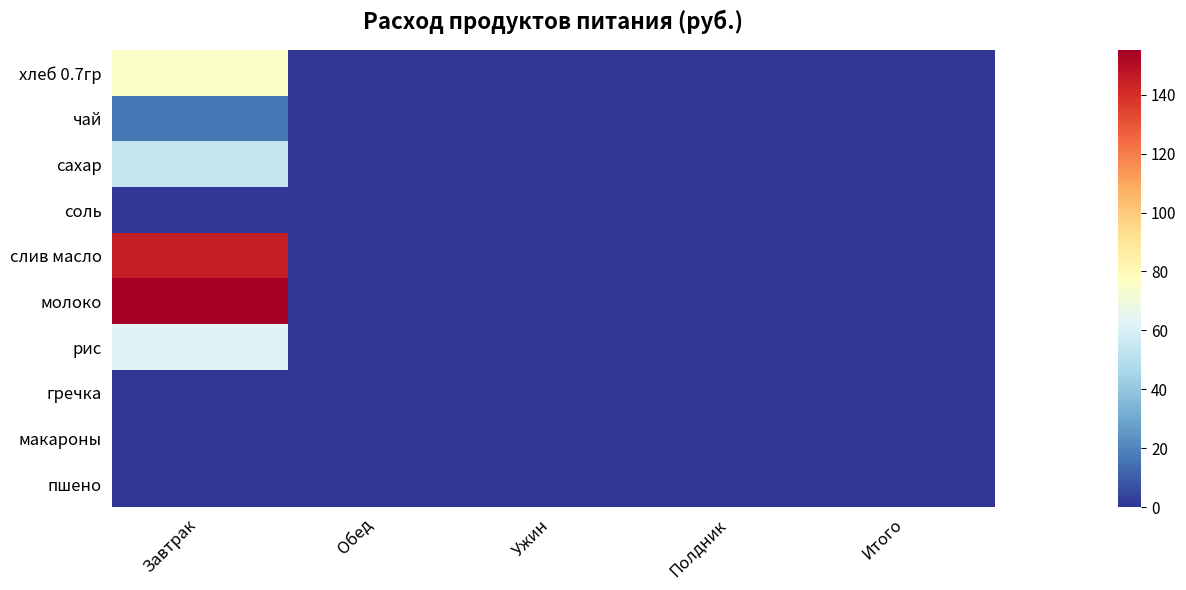

Reading right to left, transcribe all the data shown in this chart.

хлеб 0.7гр: Итого=0.0	Полдник=0.0	Ужин=0.0	Обед=0.0	Завтрак=75.4
чай: Итого=0.0	Полдник=0.0	Ужин=0.0	Обед=0.0	Завтрак=16.5
сахар: Итого=0.0	Полдник=0.0	Ужин=0.0	Обед=0.0	Завтрак=54.5
соль: Итого=0.0	Полдник=0.0	Ужин=0.0	Обед=0.0	Завтрак=0.8
слив масло: Итого=0.0	Полдник=0.0	Ужин=0.0	Обед=0.0	Завтрак=144.8
молоко: Итого=0.0	Полдник=0.0	Ужин=0.0	Обед=0.0	Завтрак=155.1
рис: Итого=0.0	Полдник=0.0	Ужин=0.0	Обед=0.0	Завтрак=62.0
гречка: Итого=0.0	Полдник=0.0	Ужин=0.0	Обед=0.0	Завтрак=0.0
макароны: Итого=0.0	Полдник=0.0	Ужин=0.0	Обед=0.0	Завтрак=0.0
пшено: Итого=0.0	Полдник=0.0	Ужин=0.0	Обед=0.0	Завтрак=0.0